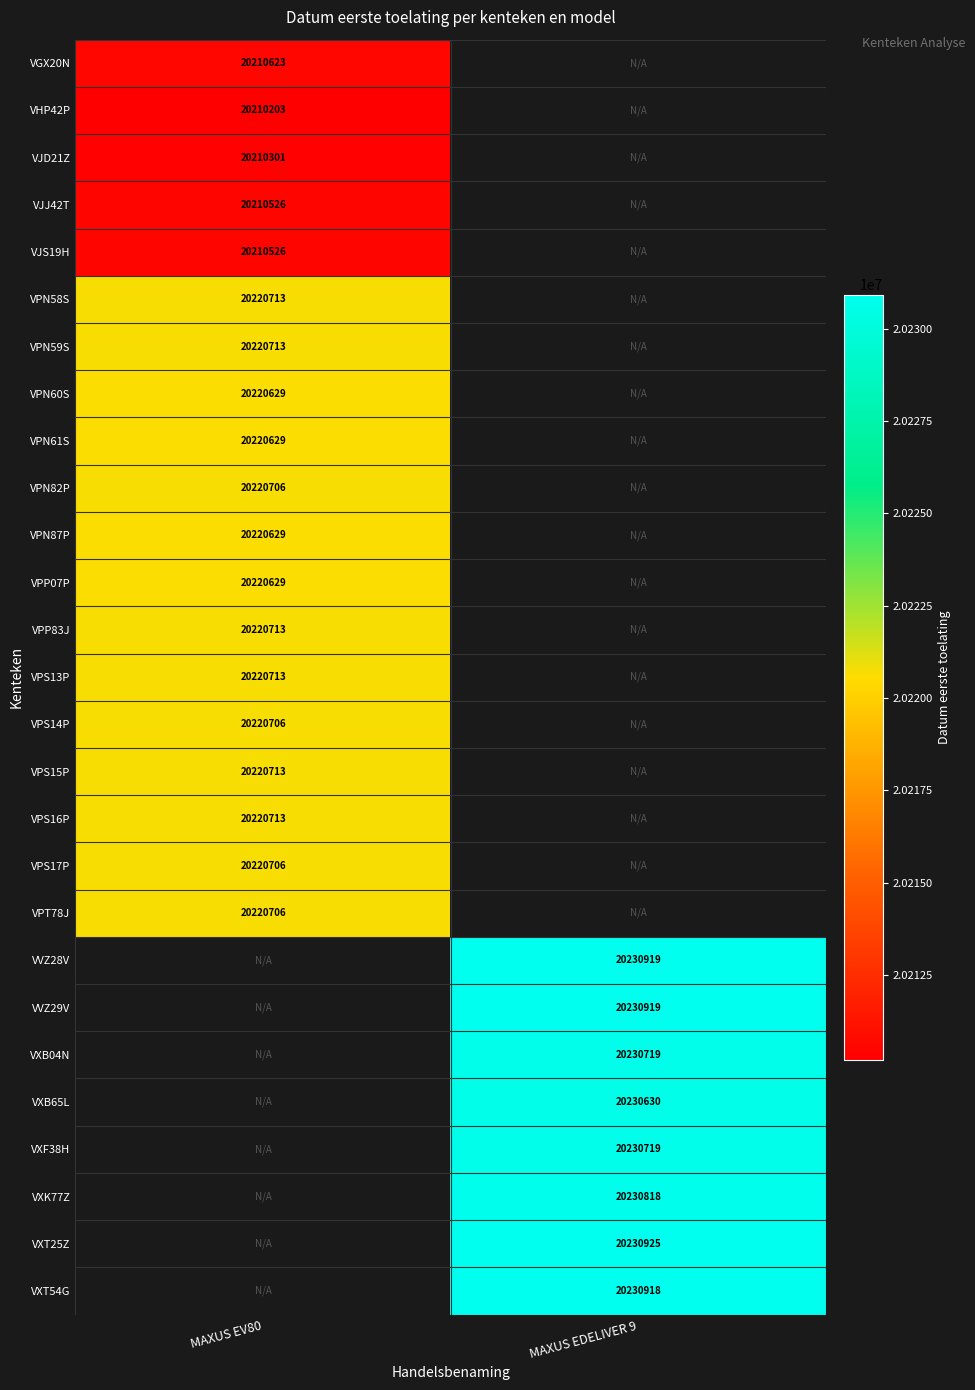

Is it true that VPS15P equals 33702872 at MAXUS EV80?

False